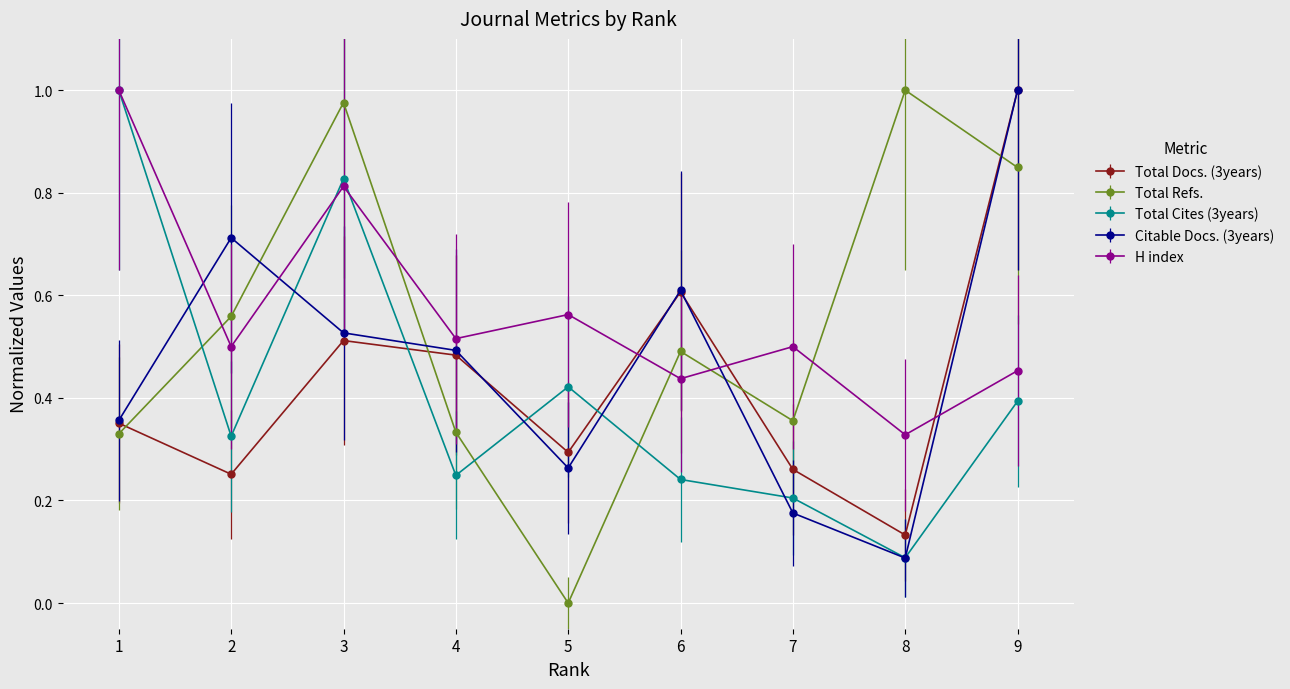

What is the spread (max minus min) of values at 8?

0.9